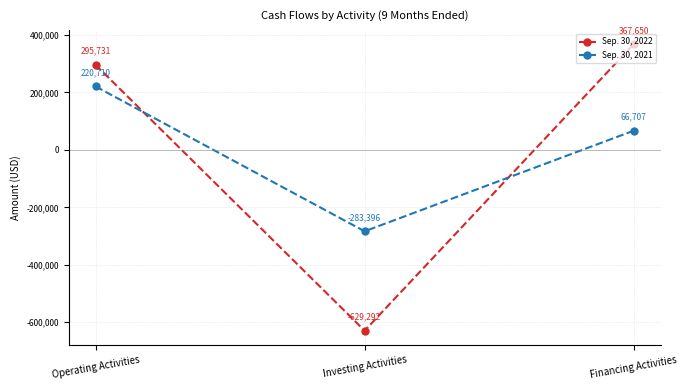

Reading right to left, what are all the values shown in this chart?

Sep. 30, 2022: Financing Activities=367650	Investing Activities=-629292	Operating Activities=295731
Sep. 30, 2021: Financing Activities=66707	Investing Activities=-283396	Operating Activities=220710